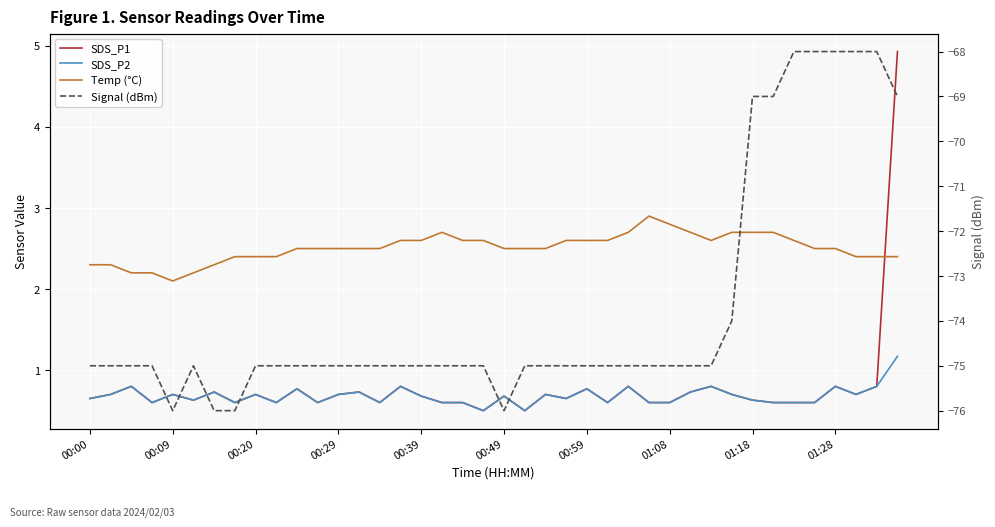

List the series in order of their peak value, lowest first.

Signal (dBm), SDS_P2, Temp (°C), SDS_P1